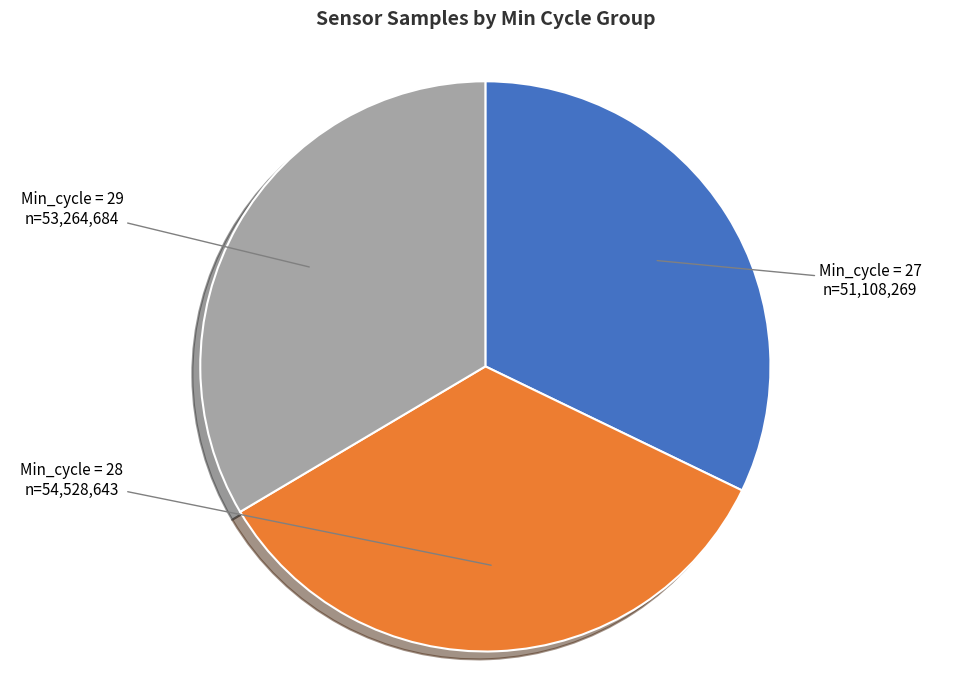

Is it true that Min_cycle = 28 is 41% of the pie?

False